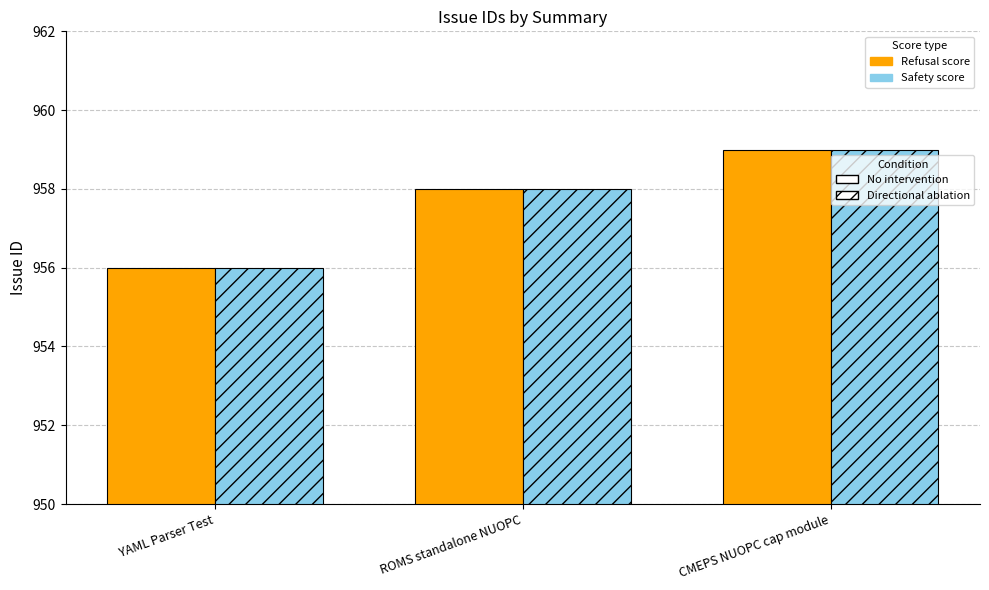

What is the total value across all series at ROMS standalone NUOPC?

1916